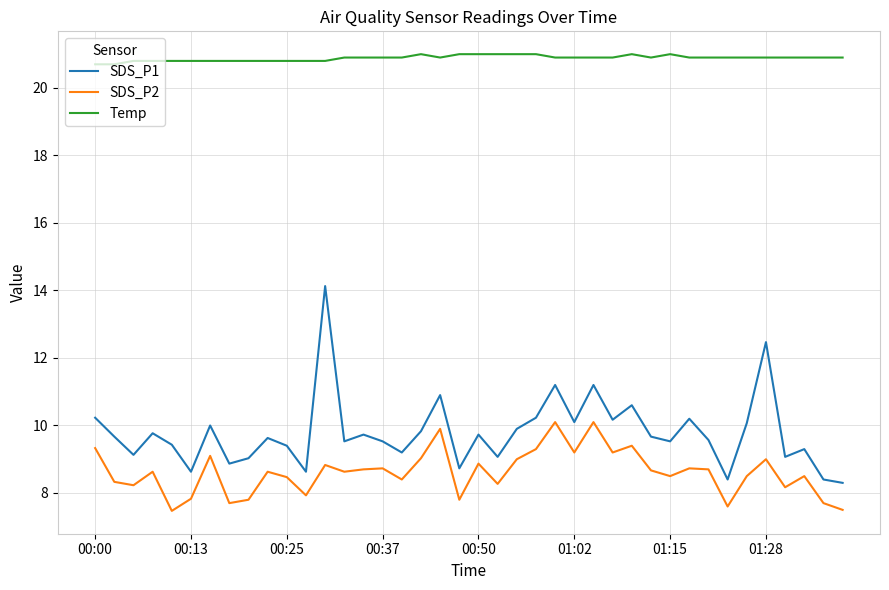

What is the greatest value displayed?

21.0